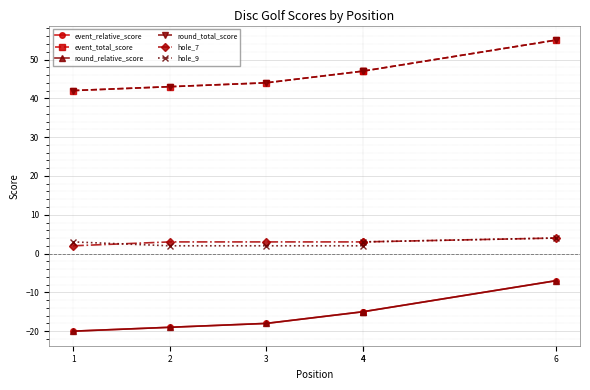

What is the difference between the maximum and minimum values in the round_relative_score series?

13